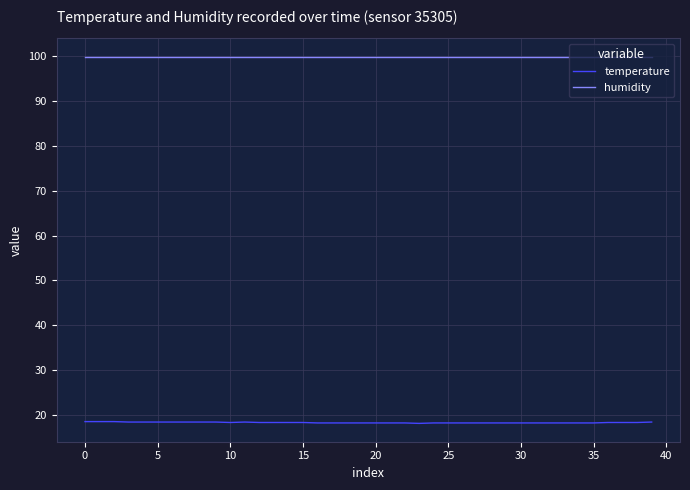

What is the minimum value for humidity?

99.9